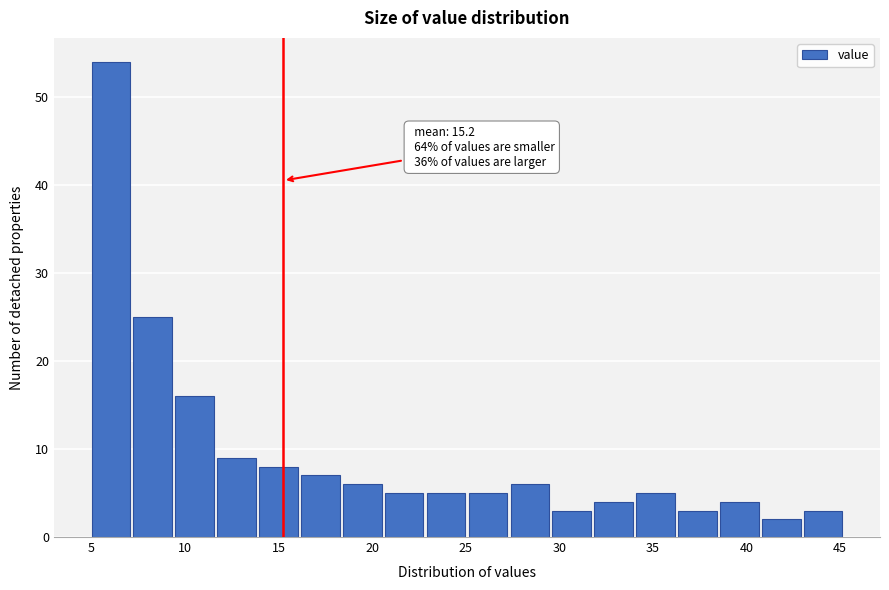

Over which range of the x-axis is the bar tallest?

5.0 to 7.0